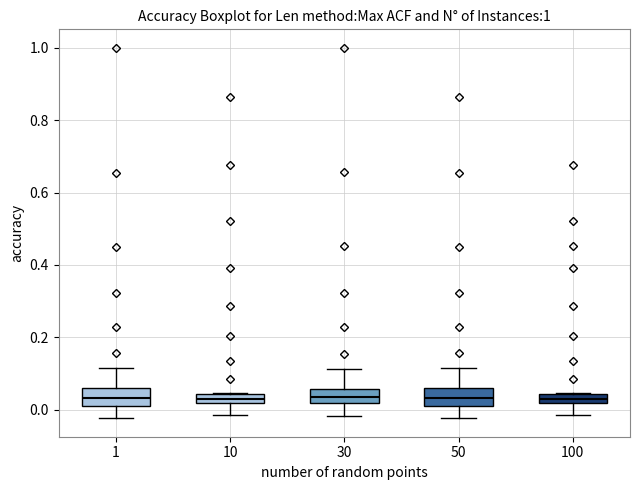

Where is the upper edge of the box at x = 1 on the y-axis? The values are not printed on the chart, so give them approximately, as read against the axis.

0.06